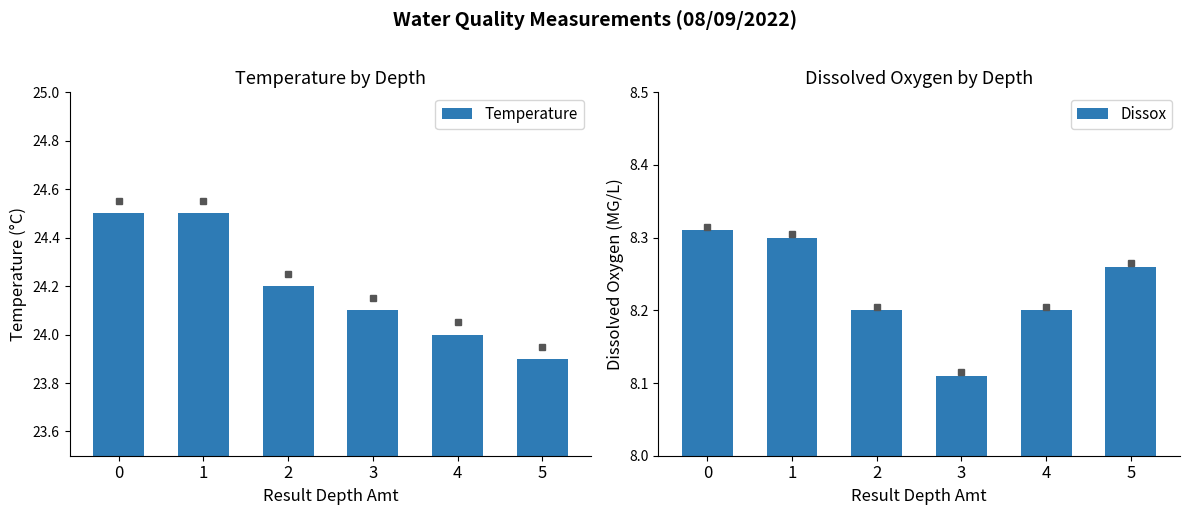

Rank the series by their average value, from highest to lowest.

Temperature, Dissox